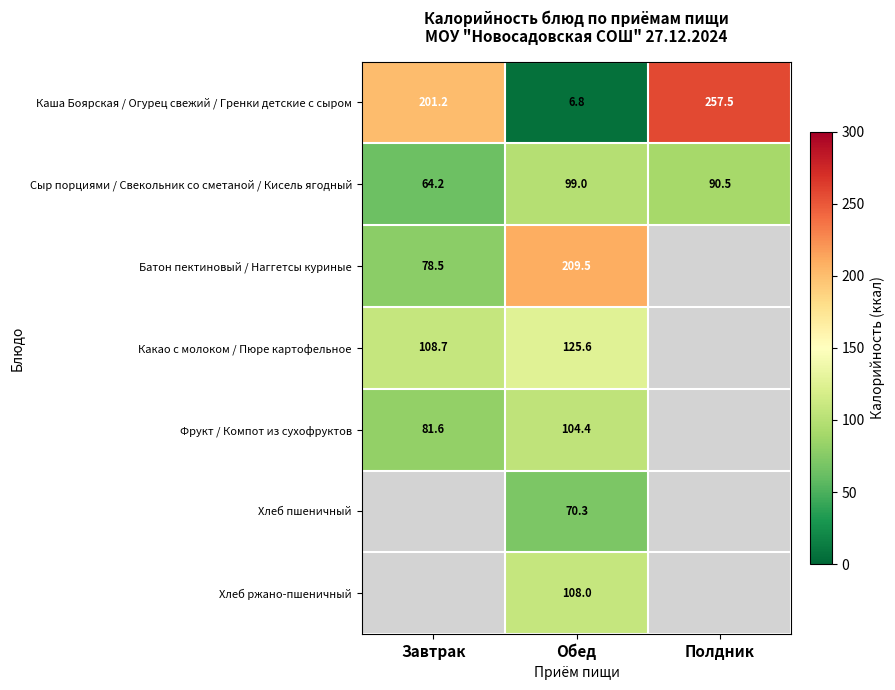

The Хлеб пшеничный series shows 70.3 at Обед. True or false?

True